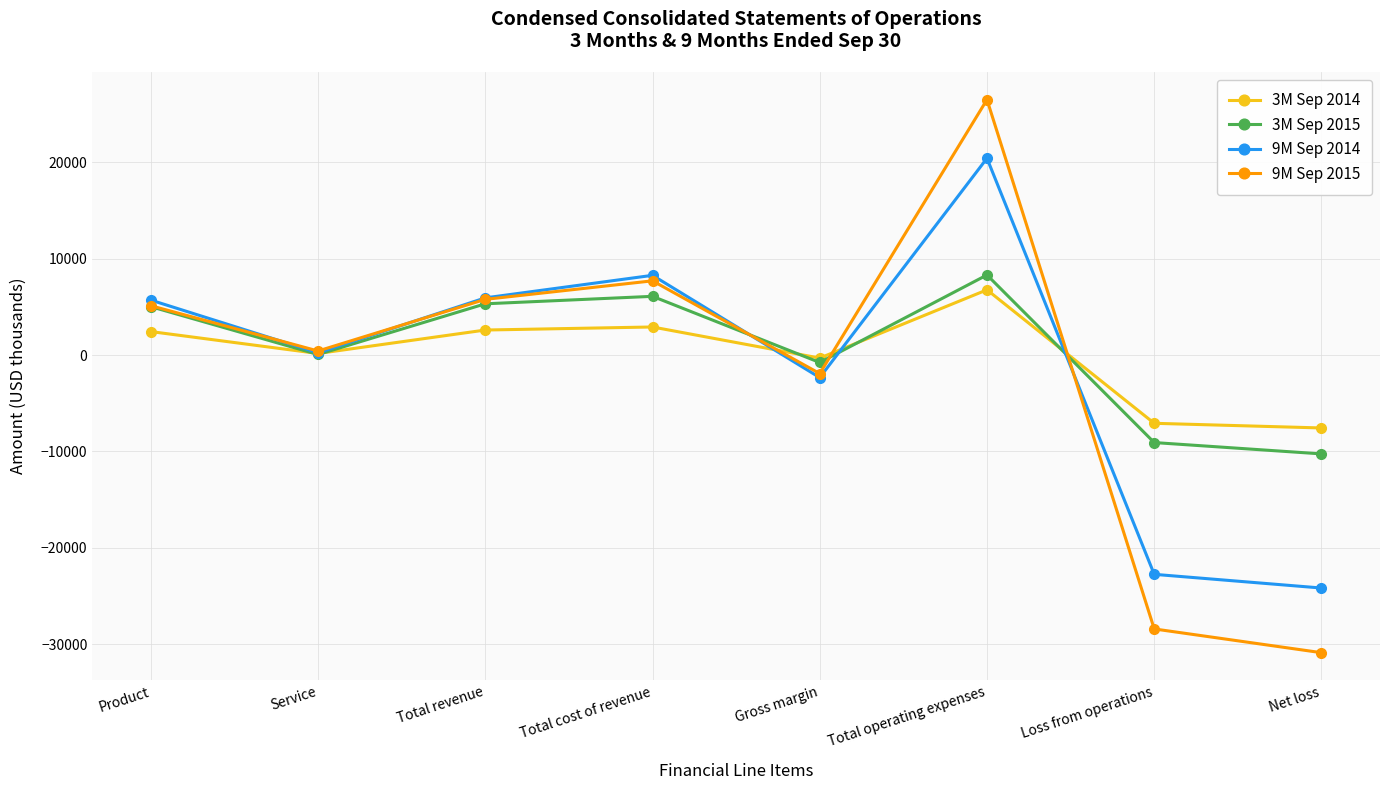

Which series has the widest spread of values?

9M Sep 2015